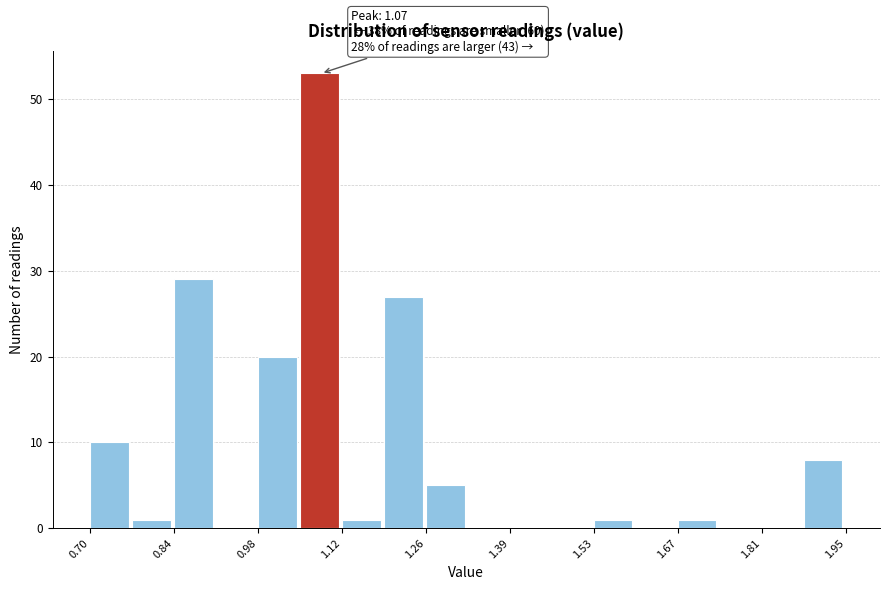

Around what value on the x-axis is the tallest bar? Give the approximate position of its centre, as read against the axis.

1.08